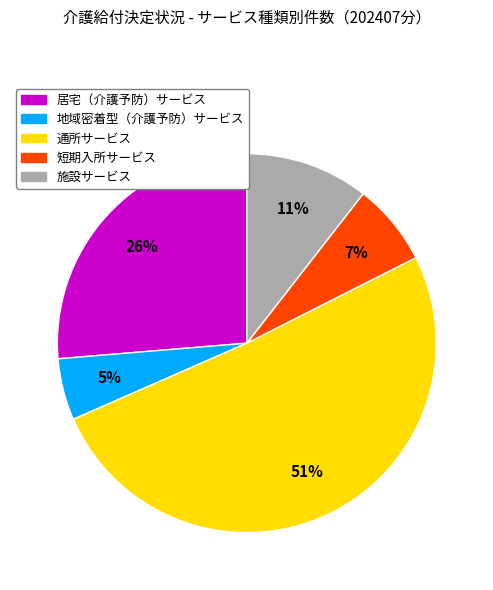

To the nearest percent, what is the average slice percentage?

20%